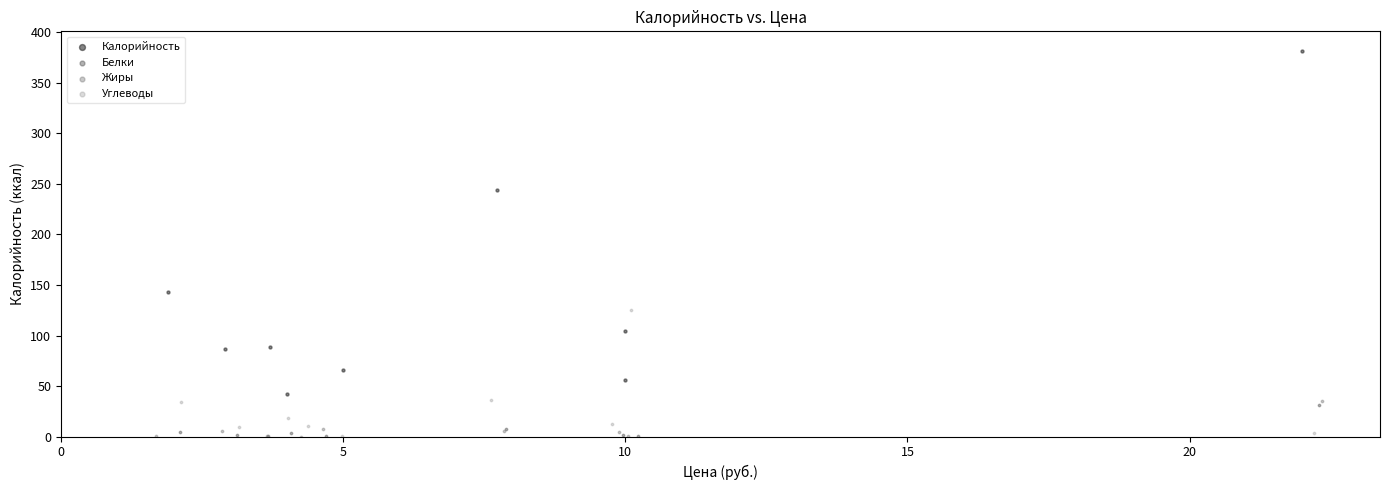

Which series contains the highest Y value?

Калорийность